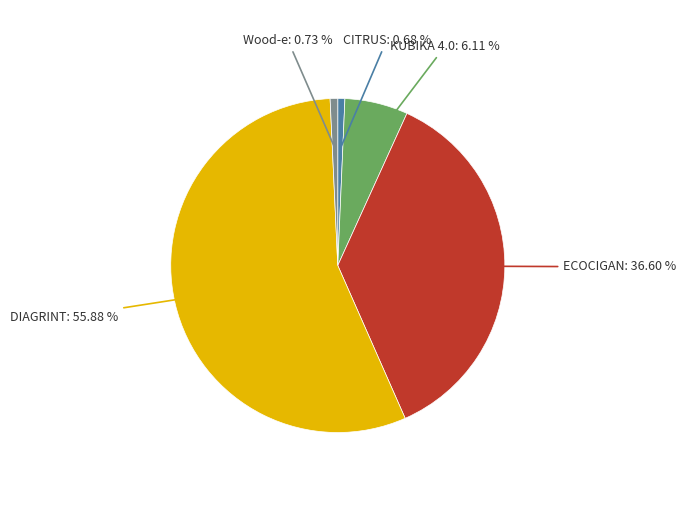

Is there any slice that represents more than half of the pie?

Yes